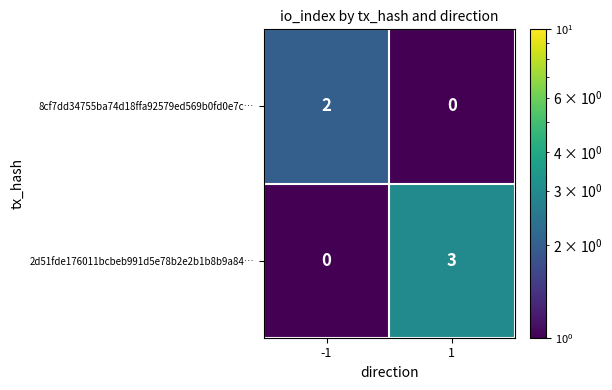

What is the difference between the maximum and minimum values in the 2d51fde176011bcbeb991d5e78b2e2b1b8b9a84… series?

3